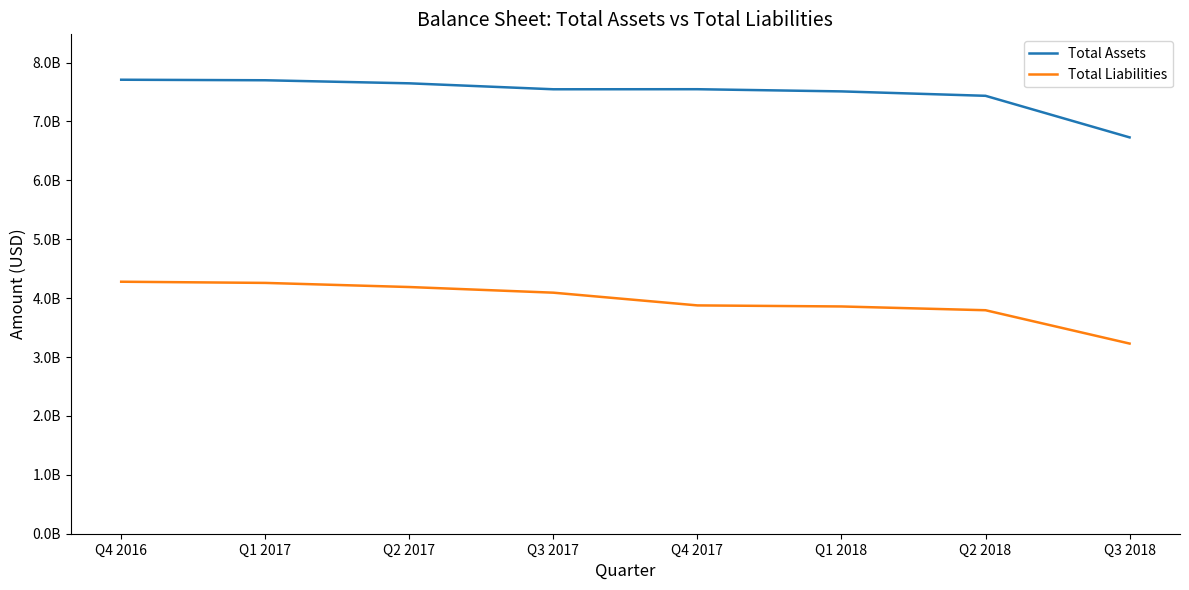

Reading right to left, transcribe all the data shown in this chart.

Total Assets: Q3 2018=6730000000	Q2 2018=7436000000	Q1 2018=7511000000	Q4 2017=7548000000	Q3 2017=7547000000	Q2 2017=7648000000	Q1 2017=7700000000	Q4 2016=7709000000
Total Liabilities: Q3 2018=3229000000	Q2 2018=3795000000	Q1 2018=3859000000	Q4 2017=3877000000	Q3 2017=4093000000	Q2 2017=4189000000	Q1 2017=4259000000	Q4 2016=4279000000